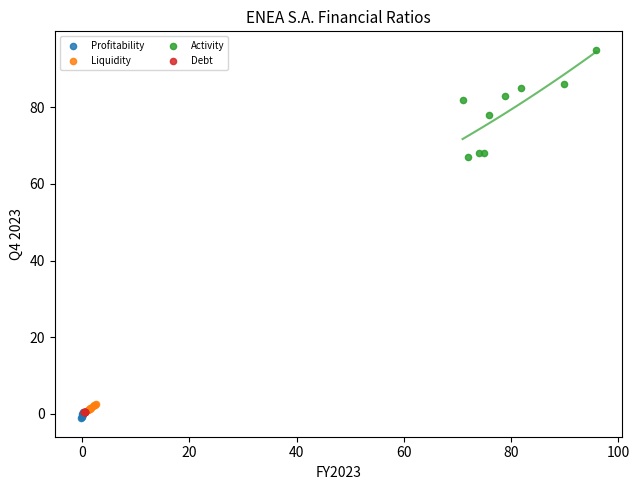

What are all the series names shown in the legend?

Profitability, Liquidity, Activity, Debt